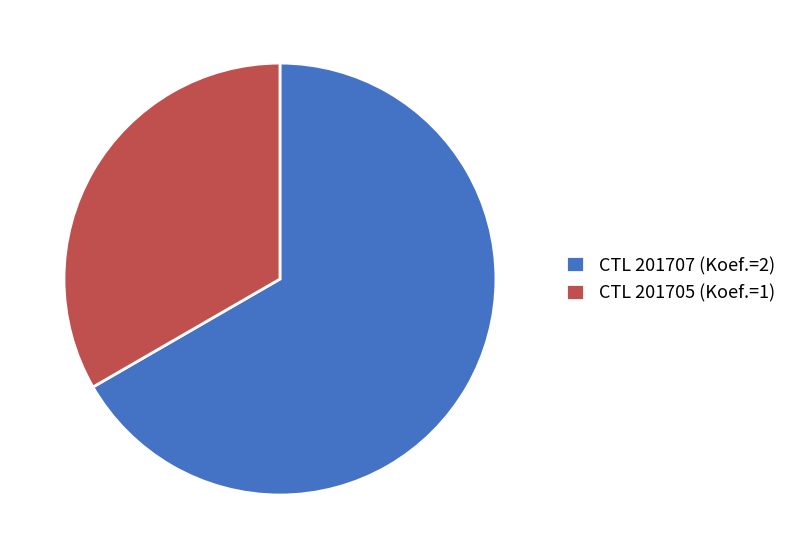

Which category accounts for the majority?

CTL 201707 (Koef.=2)